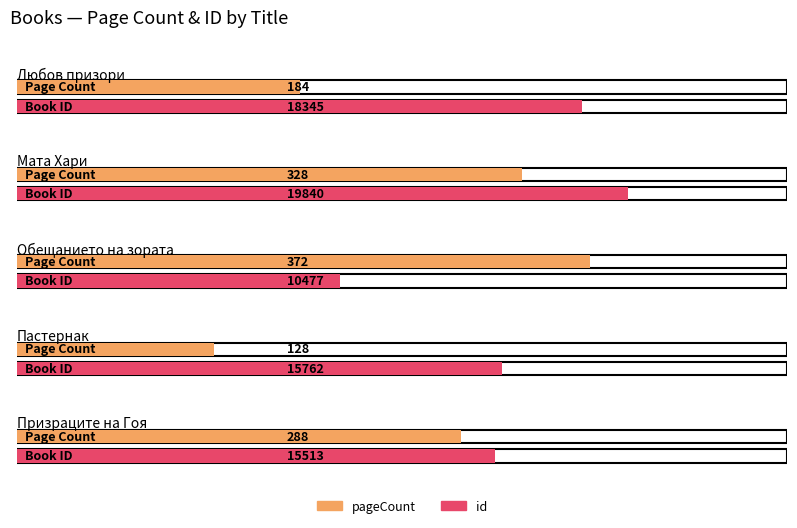

List the labels in order of id value, largest first.

Мата Хари, Любов призори, Пастернак, Призраците на Гоя, Обещанието на зората